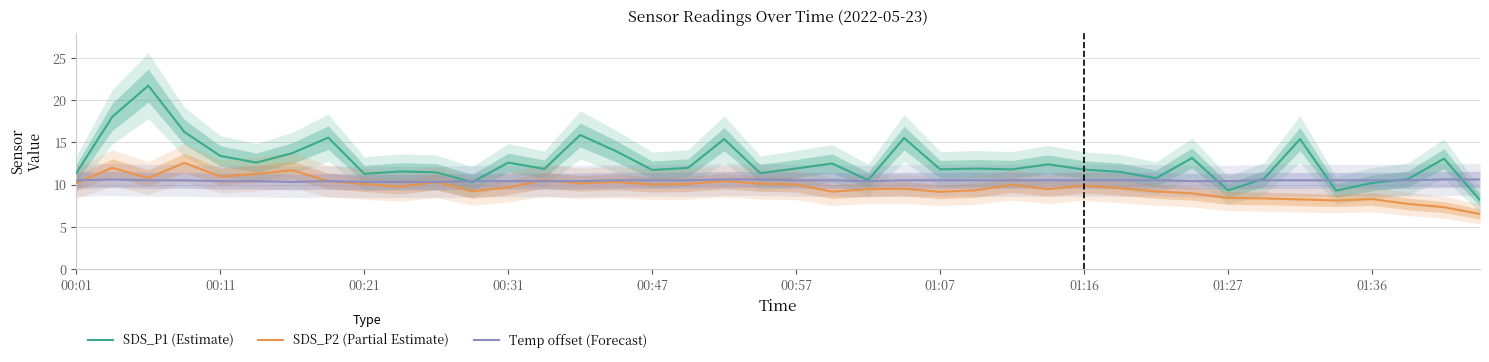

What is the approximate value of SDS_P2 (Partial Estimate) at 10?

10.3